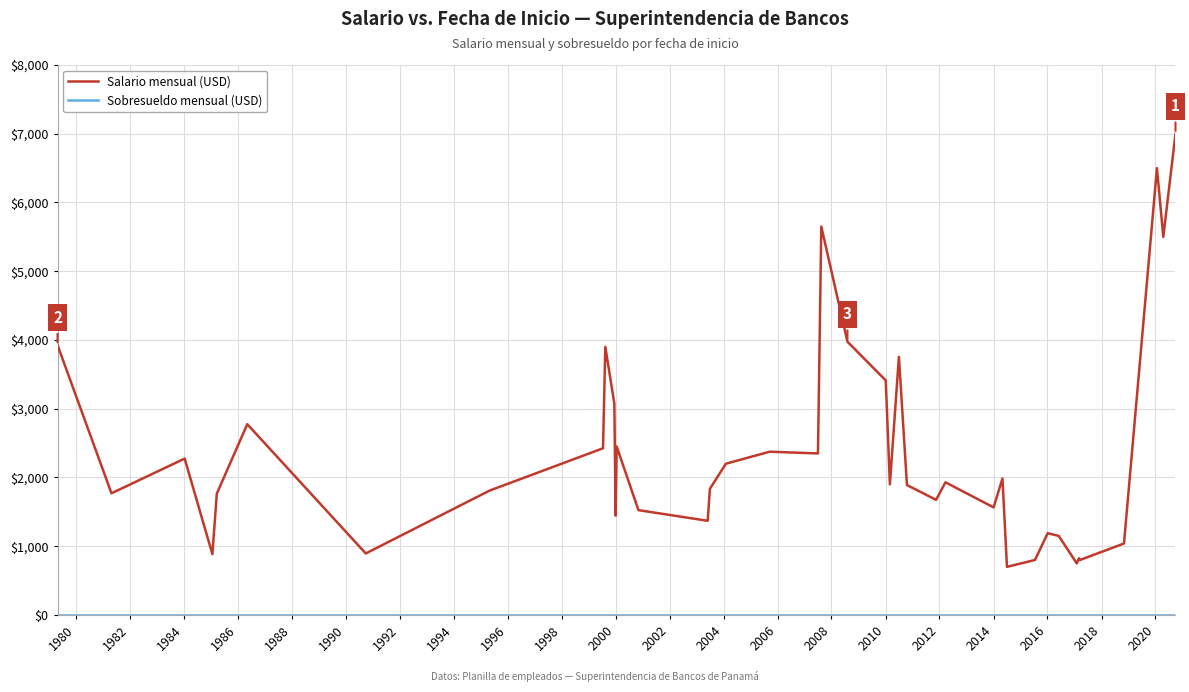

Which series has the largest range (max minus min)?

Salario mensual (USD)